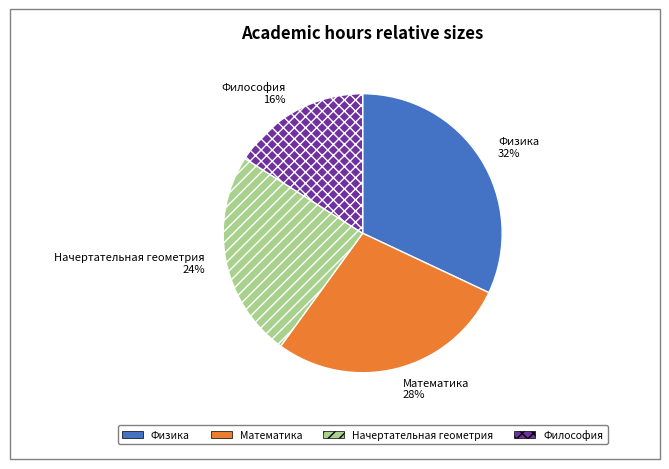

How many slices are in this pie chart?

4